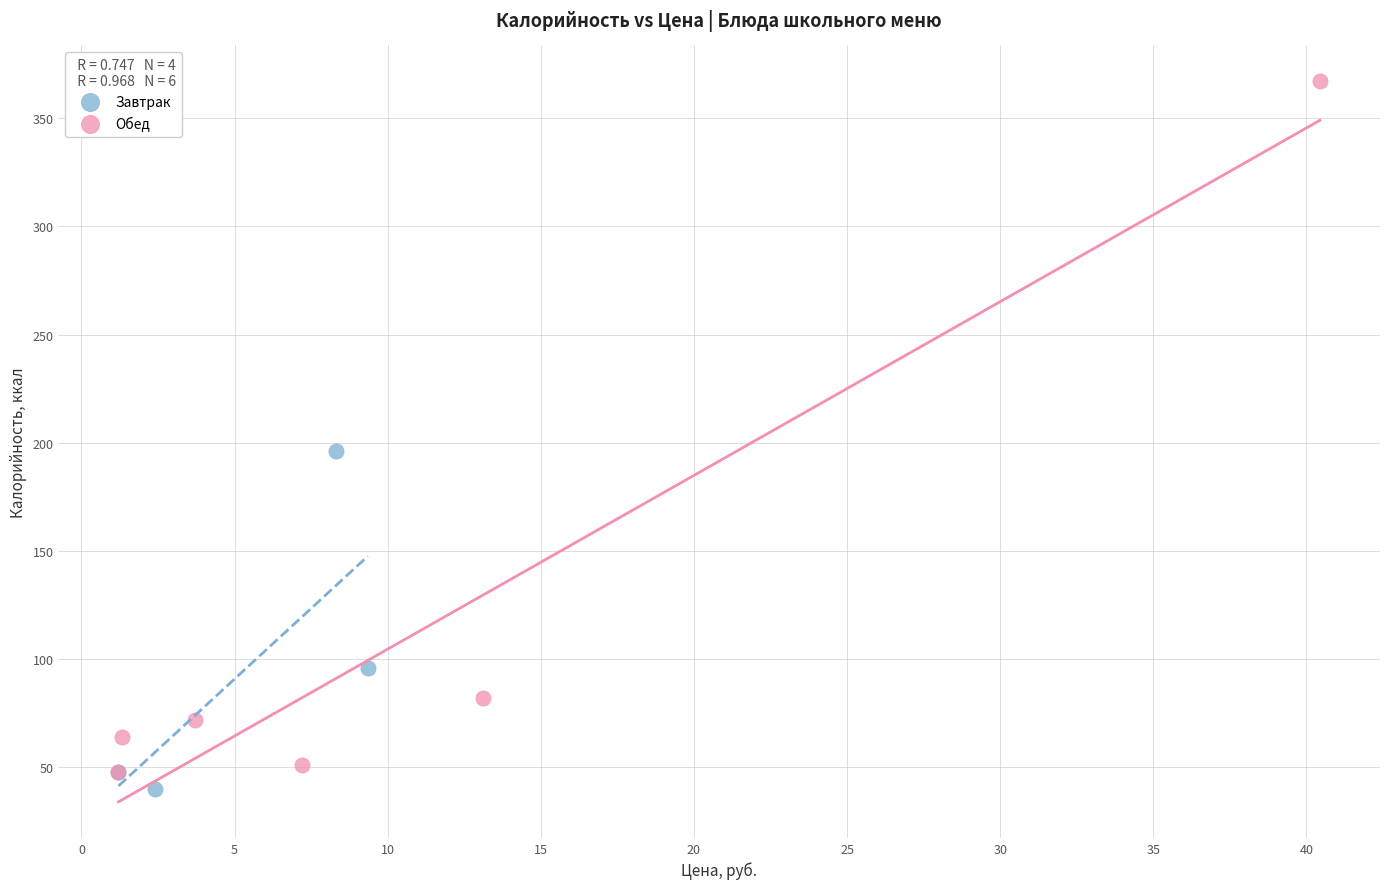

Which series has the widest spread of Y values?

Обед